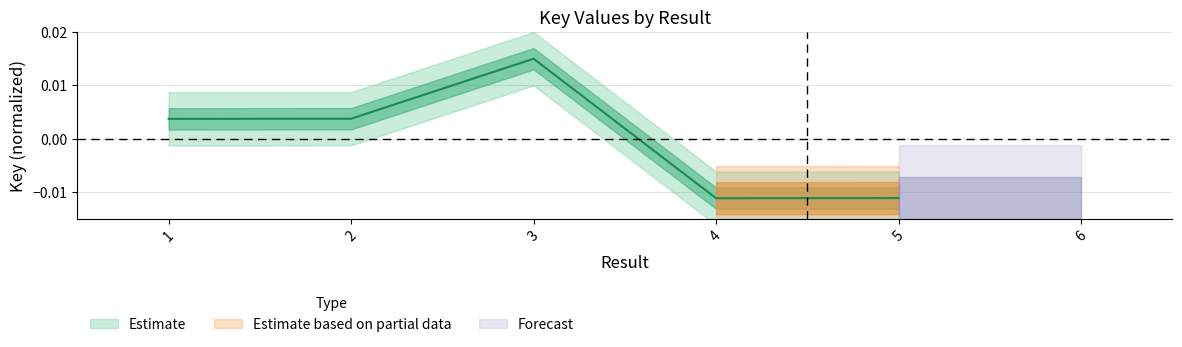

How many points are higher than both their immediate neighbors (excluding endpoints)?

1